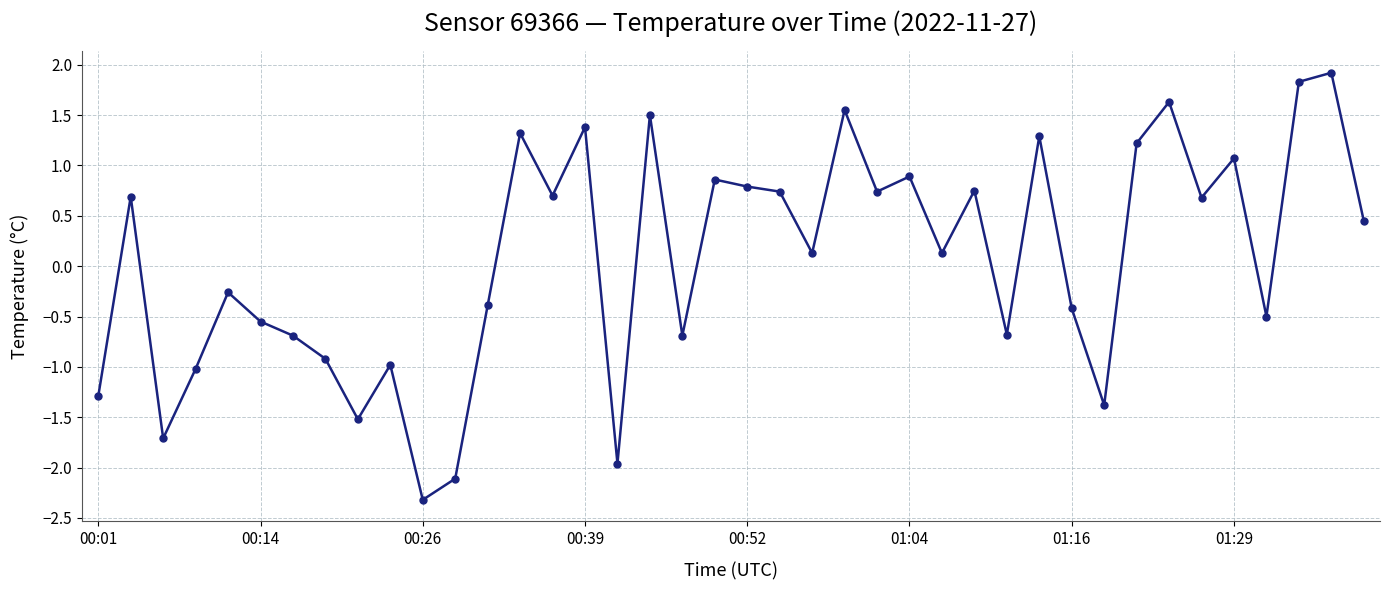

What is the sum of all values?

2.9